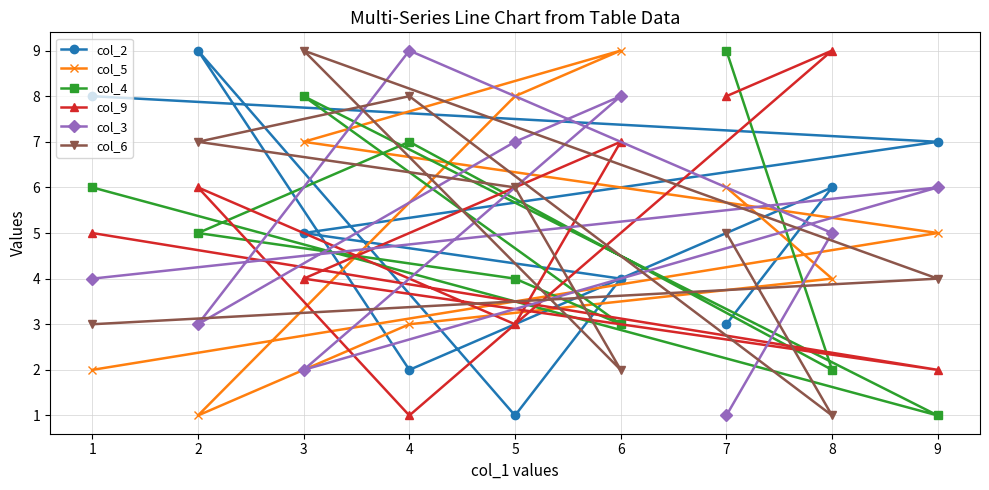

True or false: col_4 has more than 1 points higher than both neighbors.

True